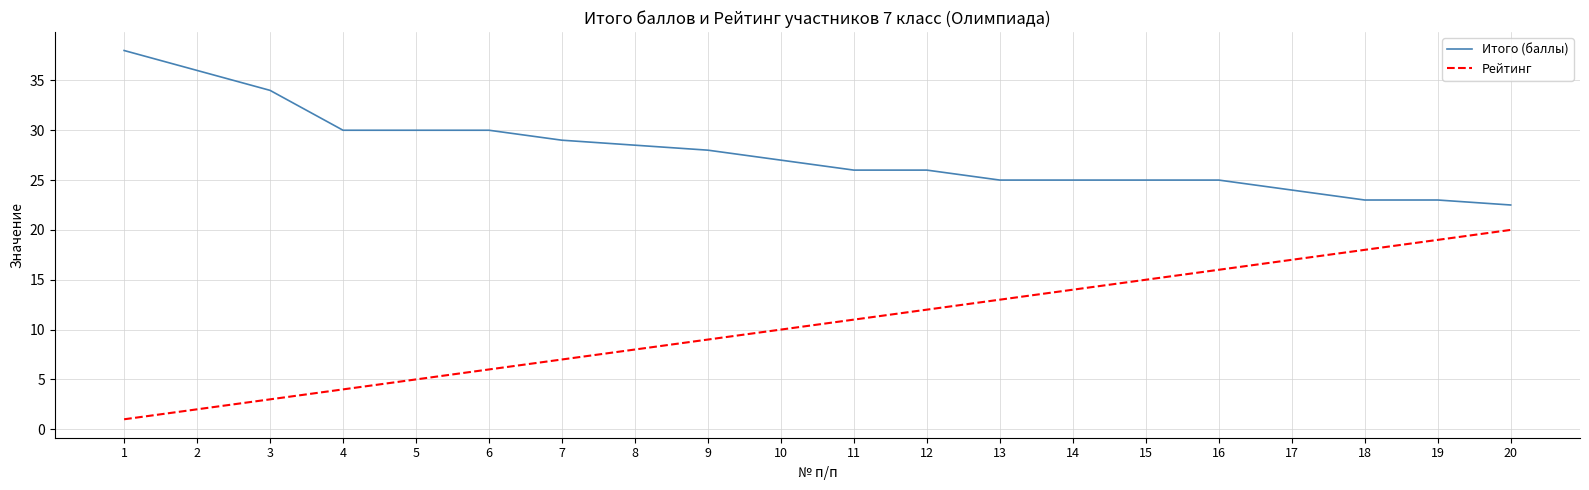

Which series changed the most between 8 and 18?

Рейтинг